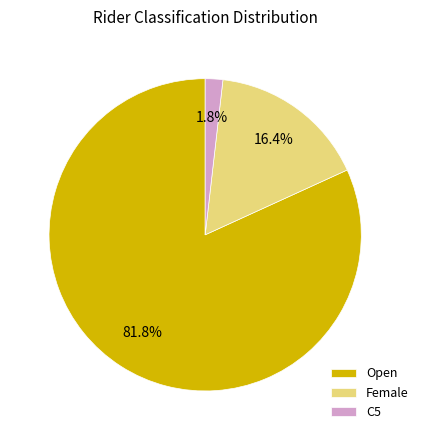

What percentage is the Open slice, to the nearest percent?

82%